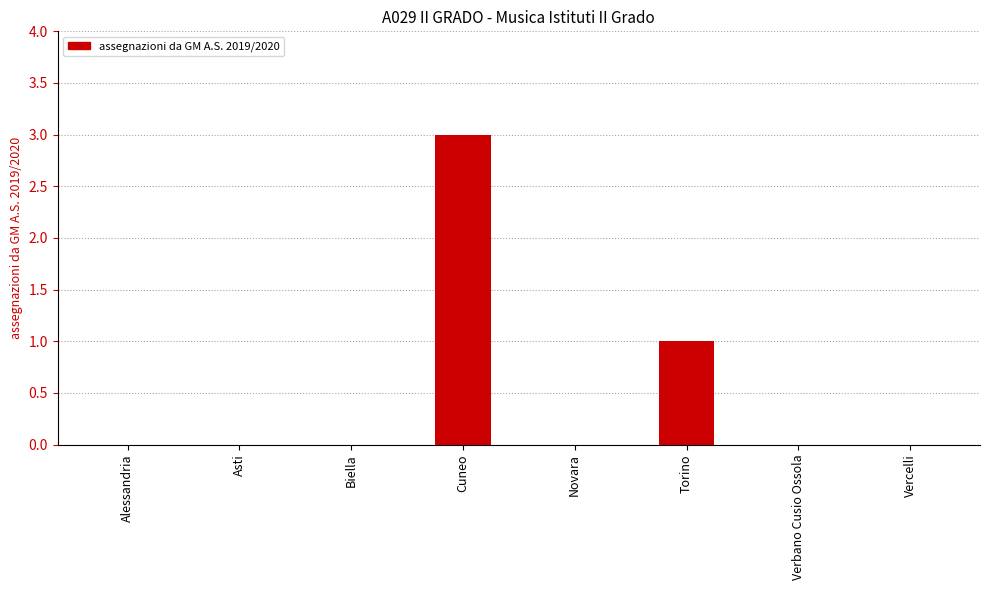

How many categories are shown in the chart?

8